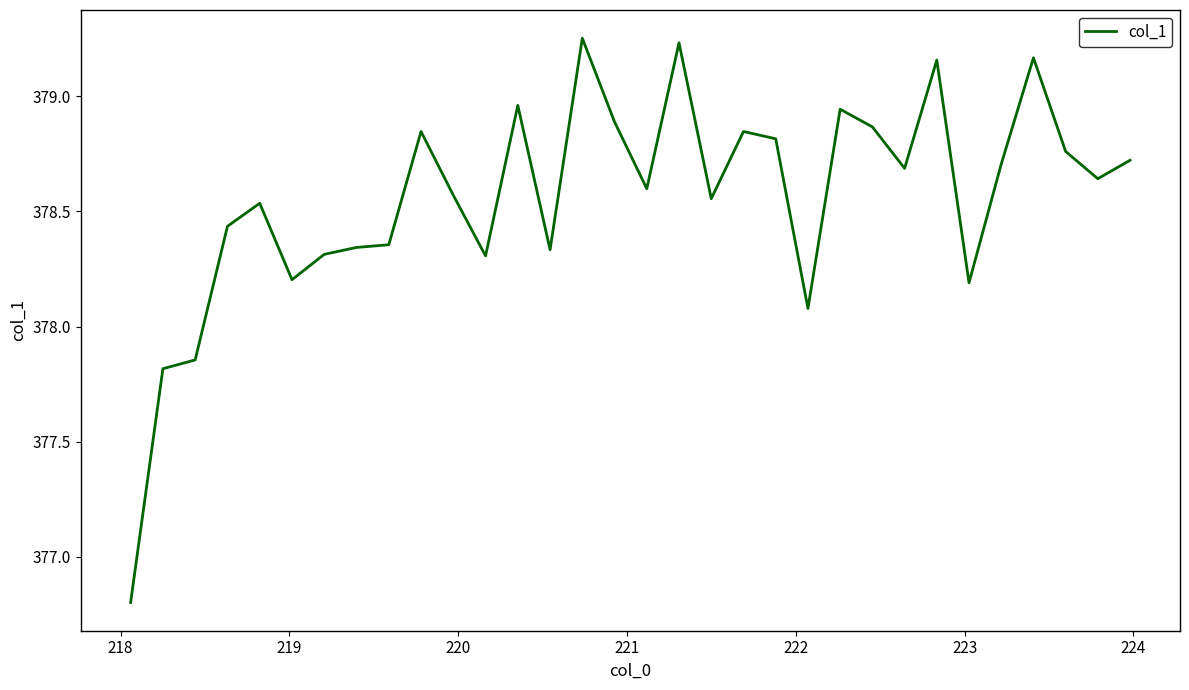

What is the smallest value displayed?

376.8